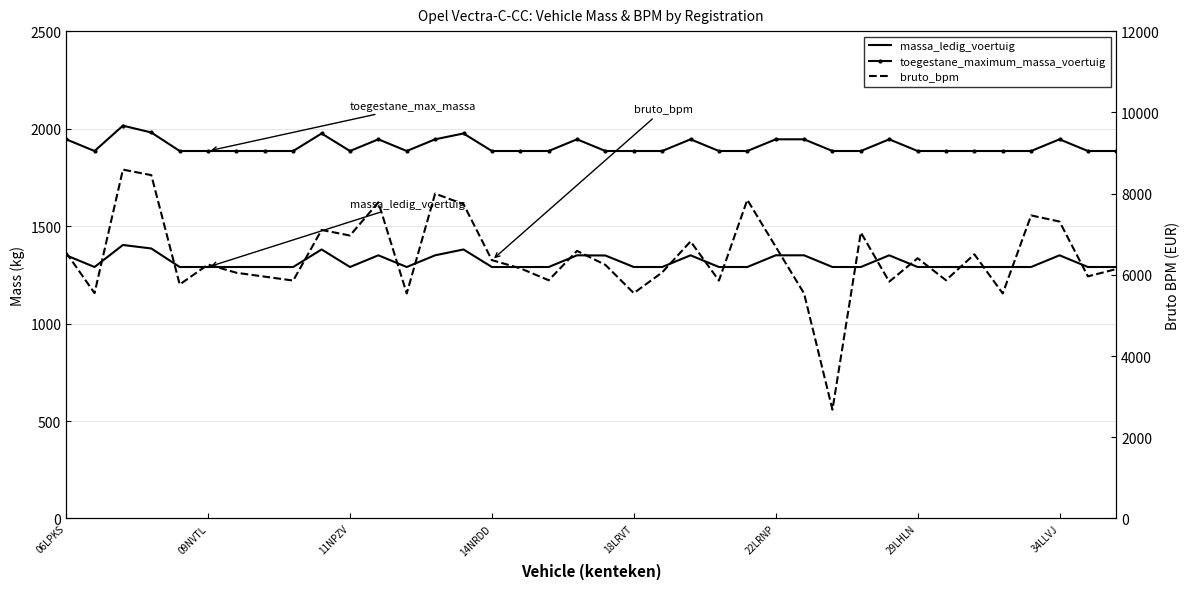

What is the highest value of the massa_ledig_voertuig series?

1403